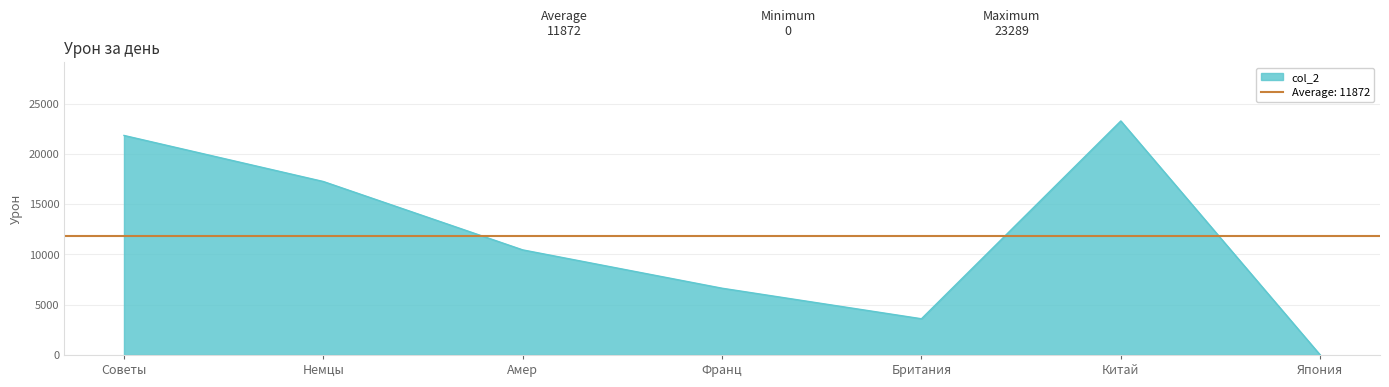

Which label corresponds to the largest value in the chart?

Китай